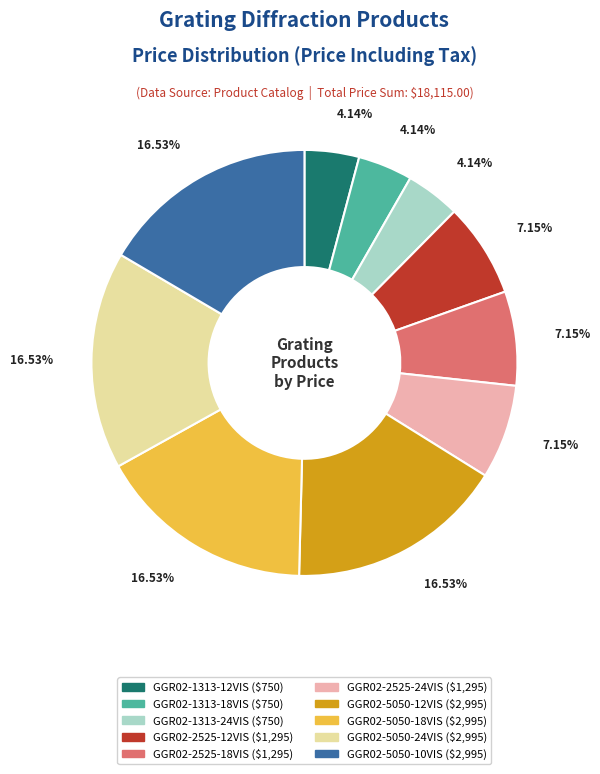

What percentage is the GGR02-2525-24VIS slice, to the nearest percent?

7%